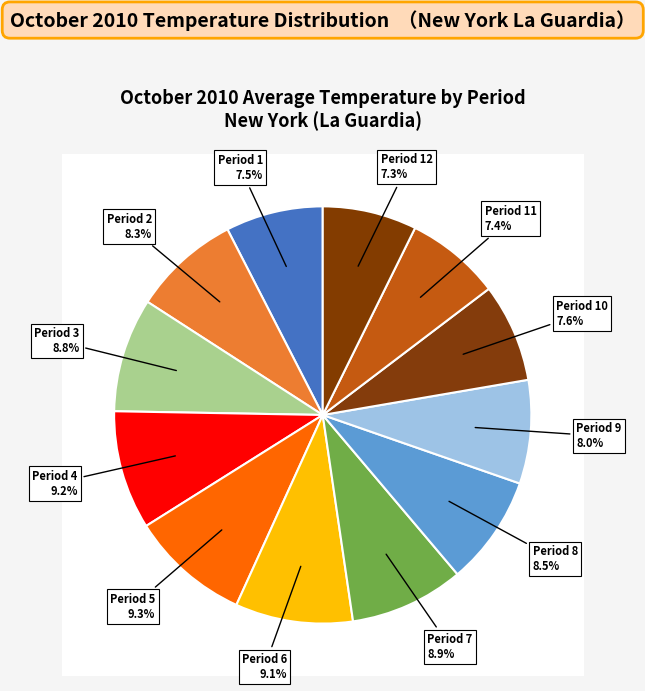

True or false: Period 12 accounts for 19% of the total.

False